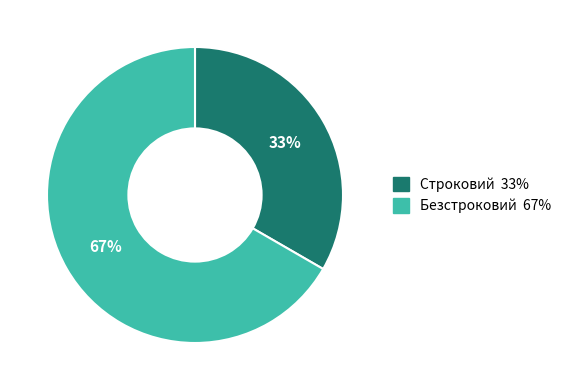

Which slice is the largest?

Безстроковий